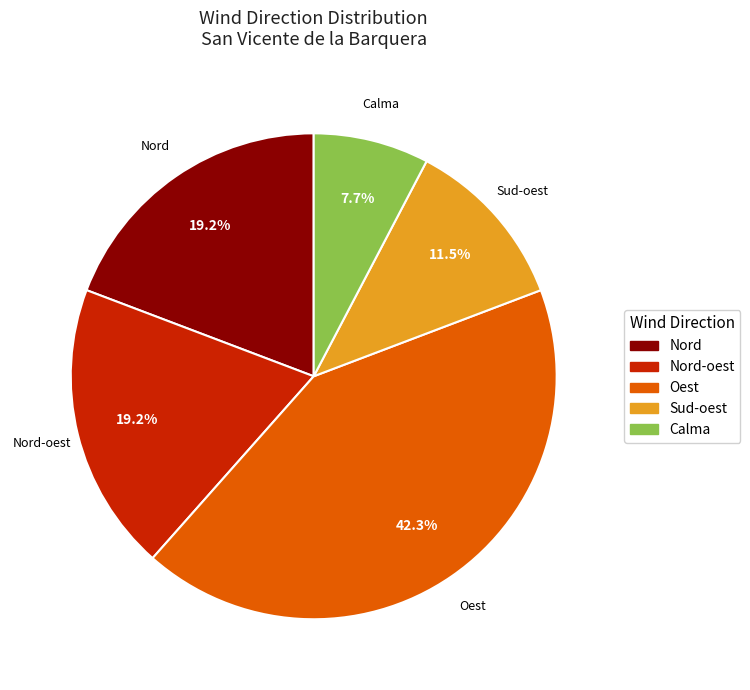

Is there any slice that represents more than half of the pie?

No